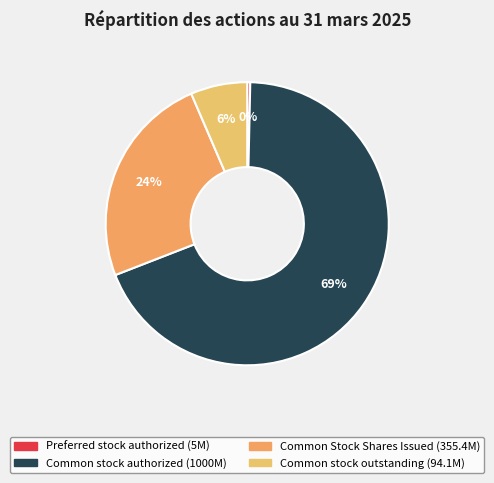

Count the number of slices in the pie.

4